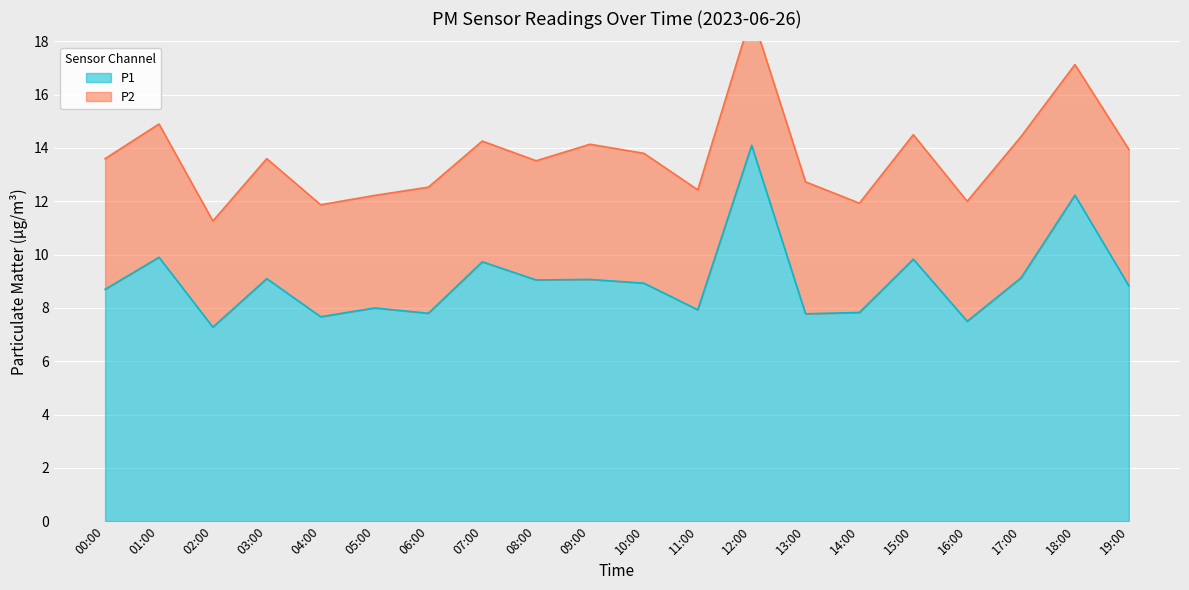

Is it true that the value at 02:00 is 7.3?

True